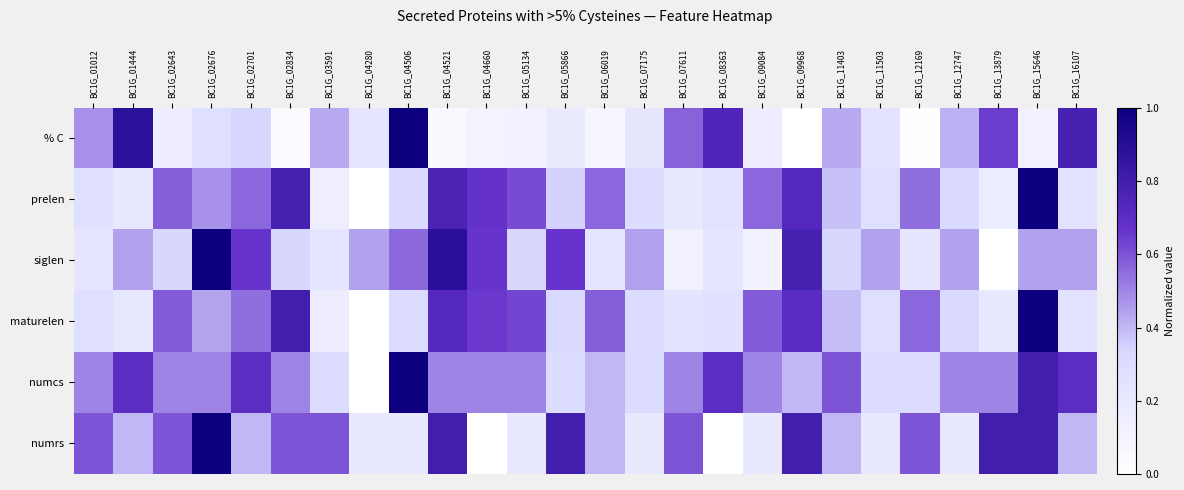

At BC1G_05866, list the series in order from smallest to largest.

% C, numcs, maturelen, prelen, siglen, numrs